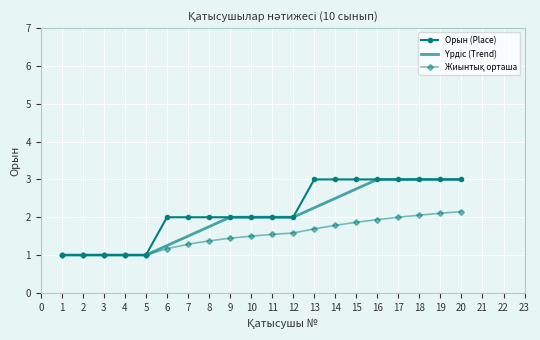

The value of Орын (Place) at 3 is 1.5. True or false?

False